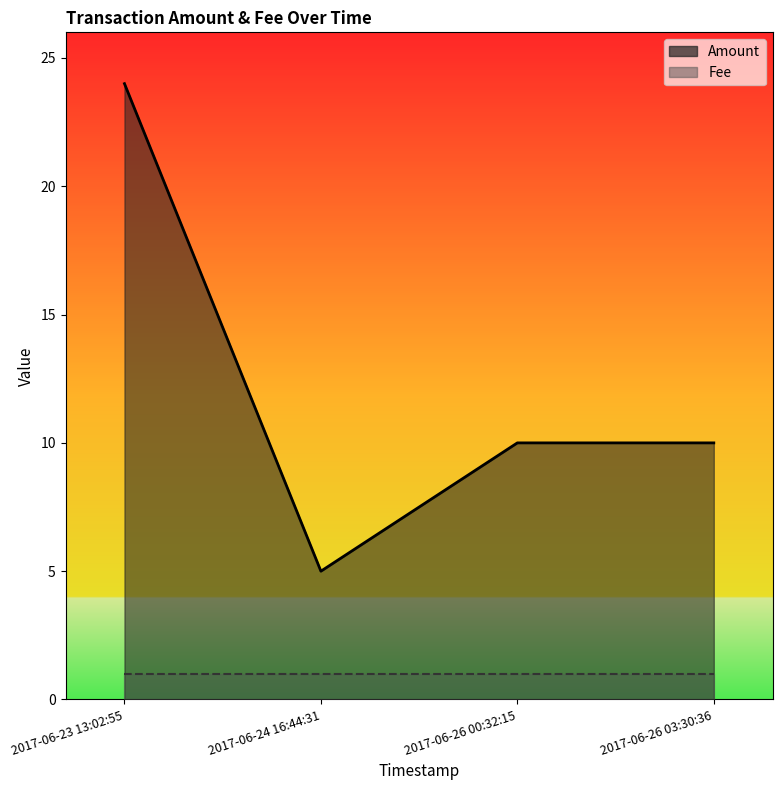

What is the difference between the values at 2017-06-26 00:32:15 and 2017-06-24 16:44:31?

5